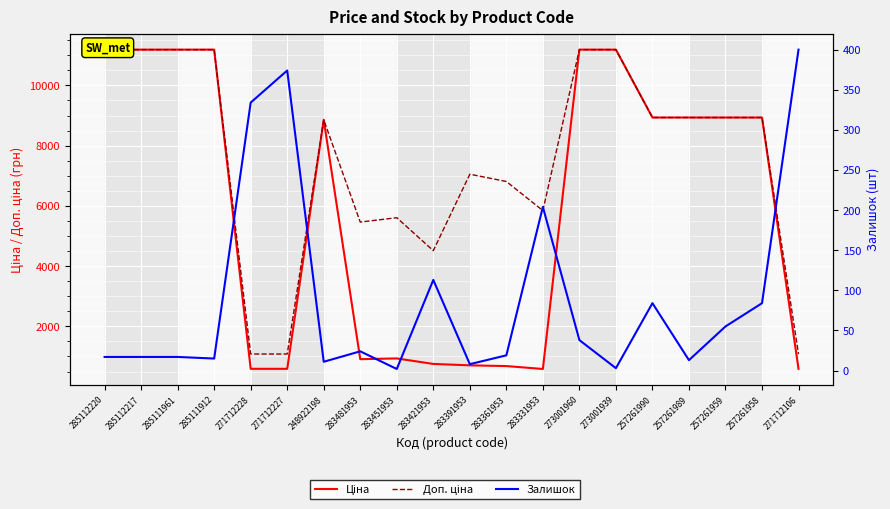

Reading left to right, transcribe all the data shown in this chart.

Ціна: 285112220=11188.2	285112217=11188.2	285111961=11188.2	285111912=11188.2	271712228=589.9	271712227=589.9	248922198=8856.7	283481953=910.4	283451953=934.5	283421953=752.2	283391953=705.1	283361953=681.0	283331953=584.4	273001960=11188.2	273001939=11188.2	257261990=8934.1	257261989=8934.1	257261959=8934.1	257261958=8934.1	271712106=589.9
Доп. ціна: 285112220=11188.2	285112217=11188.2	285111961=11188.2	285111912=11188.2	271712228=1081.7	271712227=1081.7	248922198=8856.7	283481953=5462.3	283451953=5607.2	283421953=4513.3	283391953=7051.3	283361953=6809.8	283331953=5843.9	273001960=11188.2	273001939=11188.2	257261990=8934.1	257261989=8934.1	257261959=8934.1	257261958=8934.1	271712106=1081.7
Залишок: 285112220=17.0	285112217=17.0	285111961=17.0	285111912=15.0	271712228=334.0	271712227=374.0	248922198=11.0	283481953=24.0	283451953=2.0	283421953=113.0	283391953=8.0	283361953=19.0	283331953=204.0	273001960=38.0	273001939=3.0	257261990=84.0	257261989=13.0	257261959=55.0	257261958=84.0	271712106=400.0